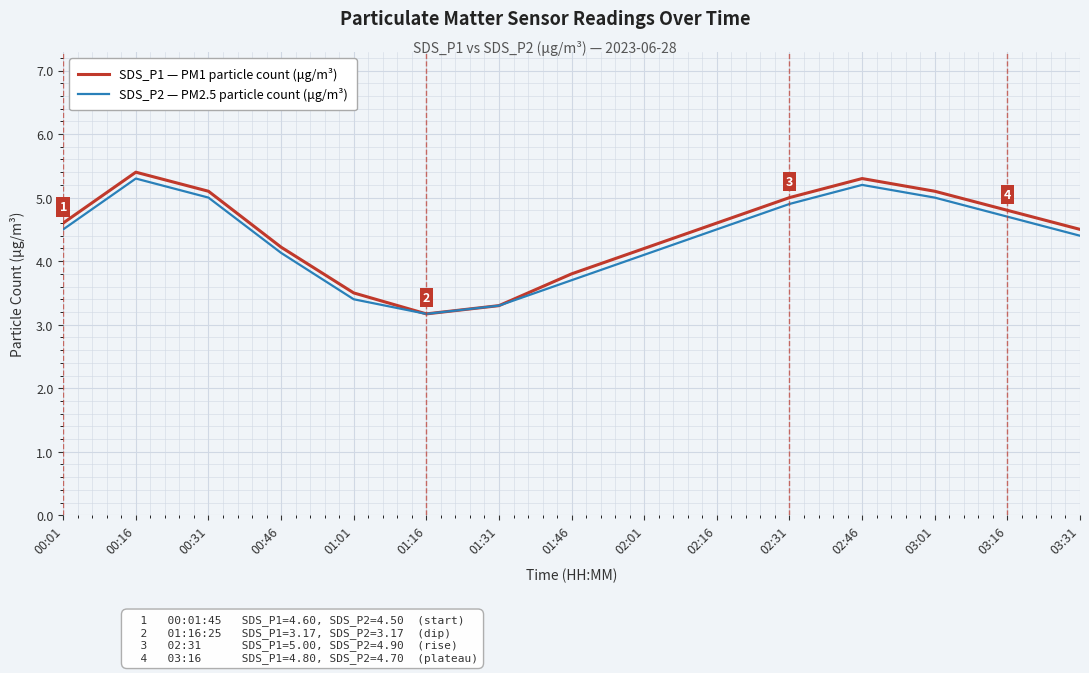

At which label does SDS_P1 — PM1 particle count (μg/m³) reach its peak?

00:16